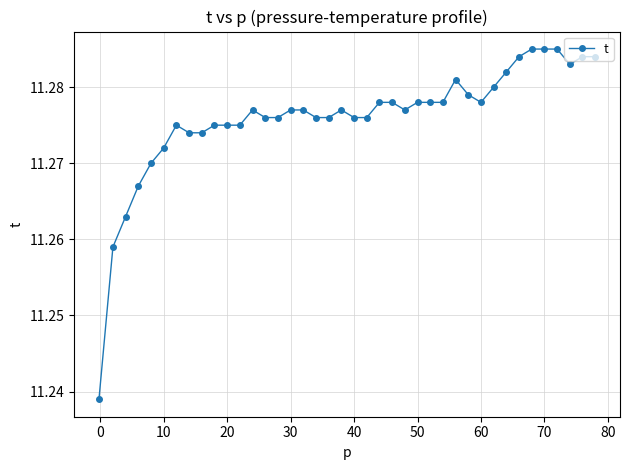

What is the sum of all values?

451.0